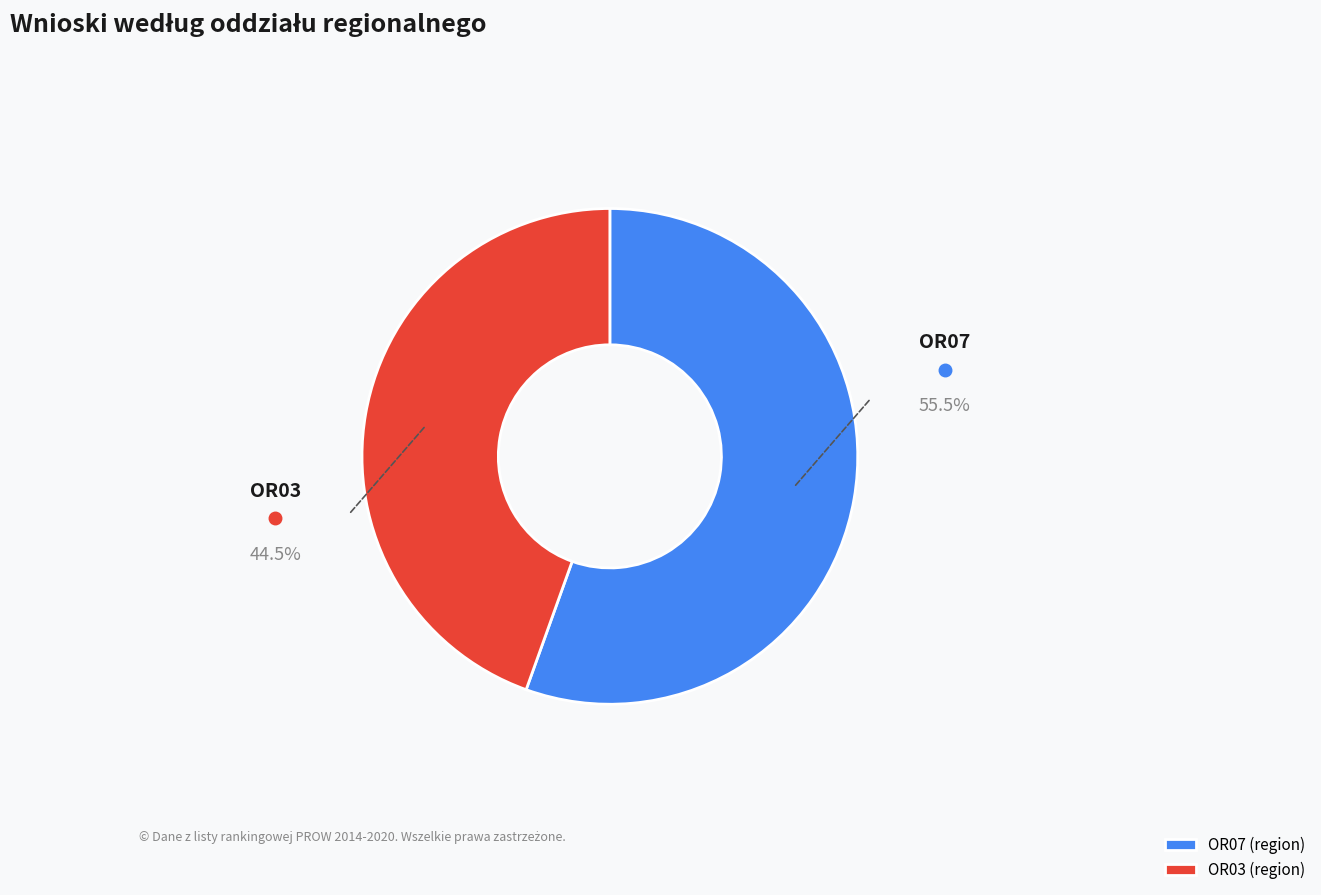

Does OR07 (region) account for over 50% of the chart?

Yes